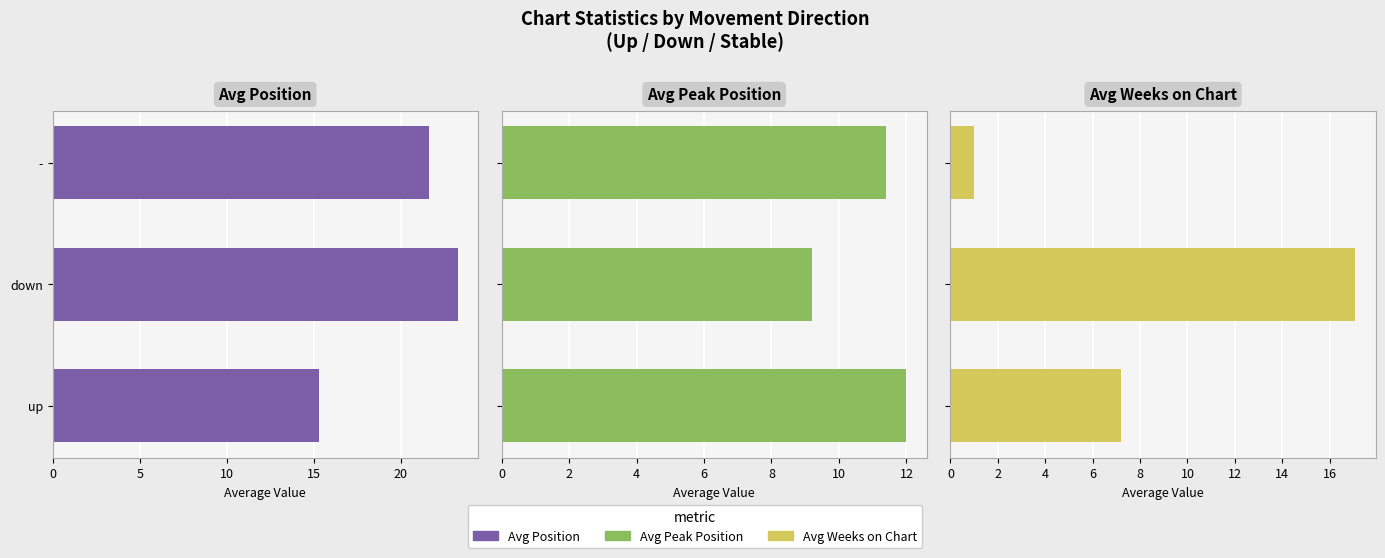

True or false: Avg Peak Position has a value of 15.8 at -.

False